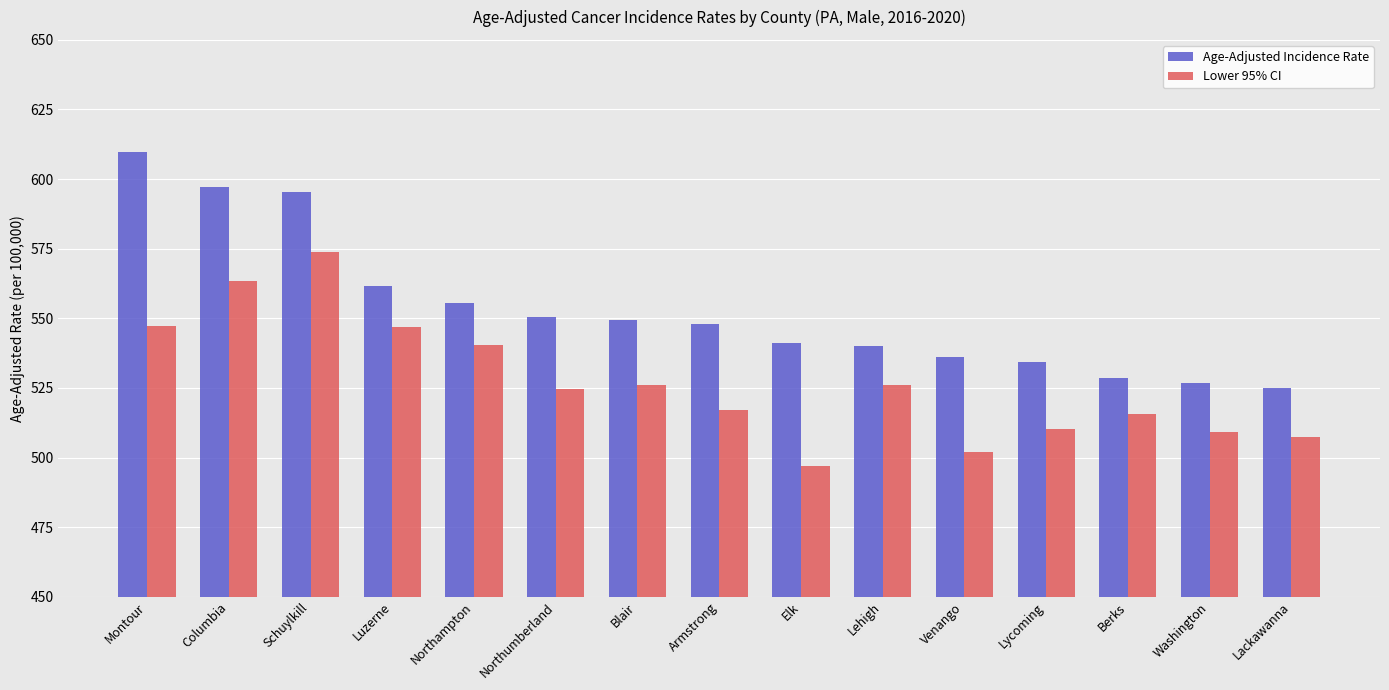

Is it true that Lower 95% CI equals 563.5 at Columbia?

True